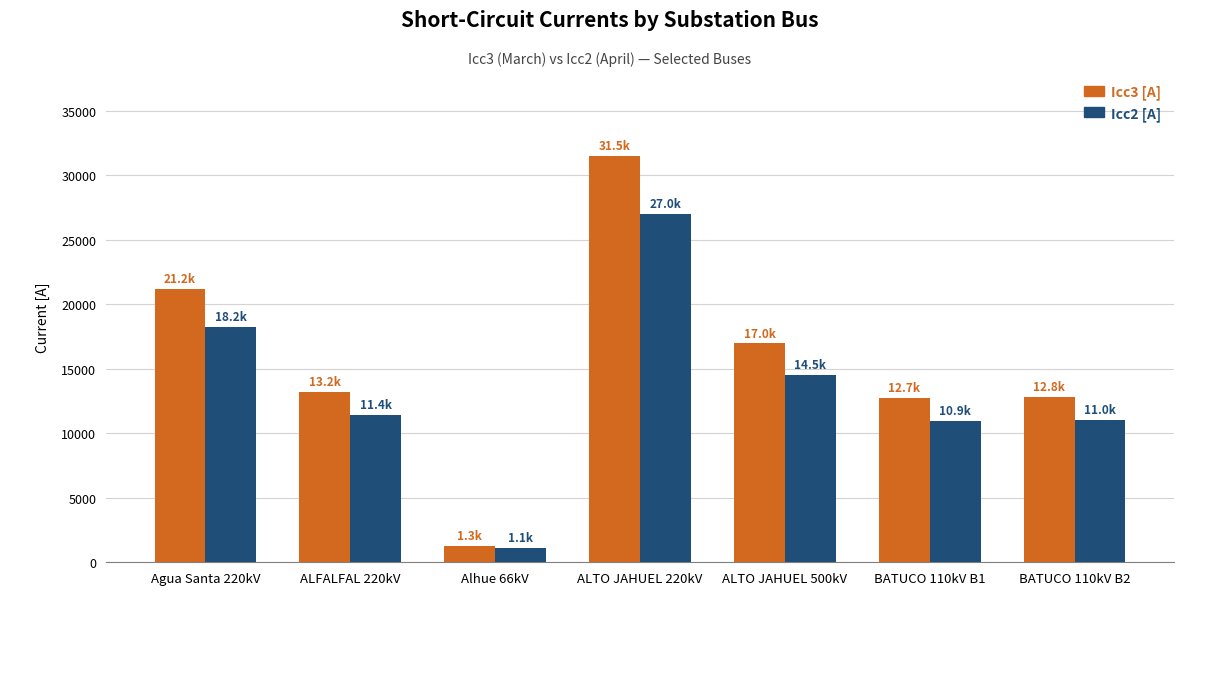

Is the value of Icc2 [A] at BATUCO 110kV B2 greater than the value of Icc3 [A] at ALTO JAHUEL 220kV?

No